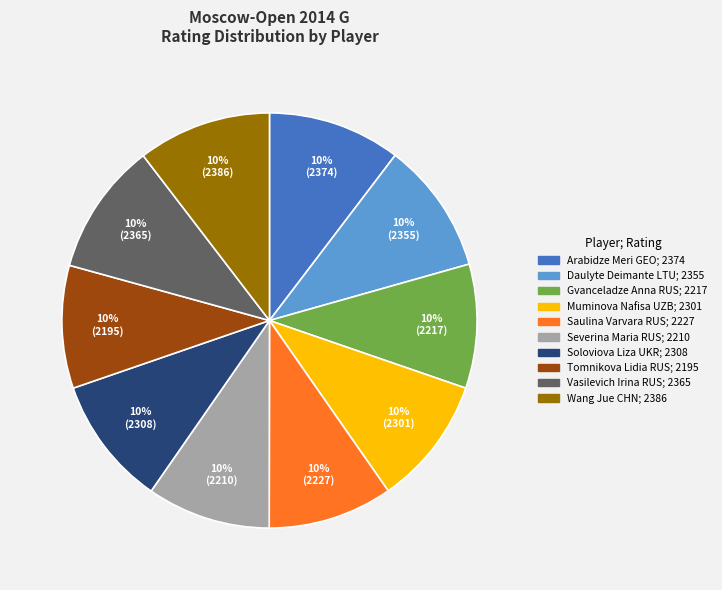

Is the sum of Wang Jue CHN and Gvanceladze Anna RUS greater than half?

No